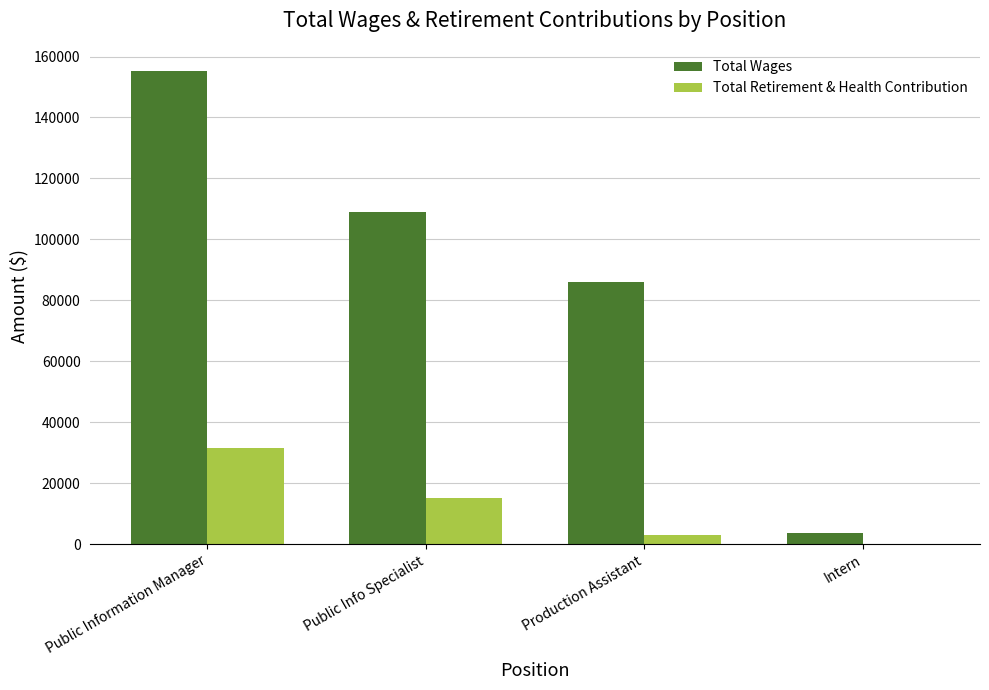

Which category has the highest value across all series?

Public Information Manager